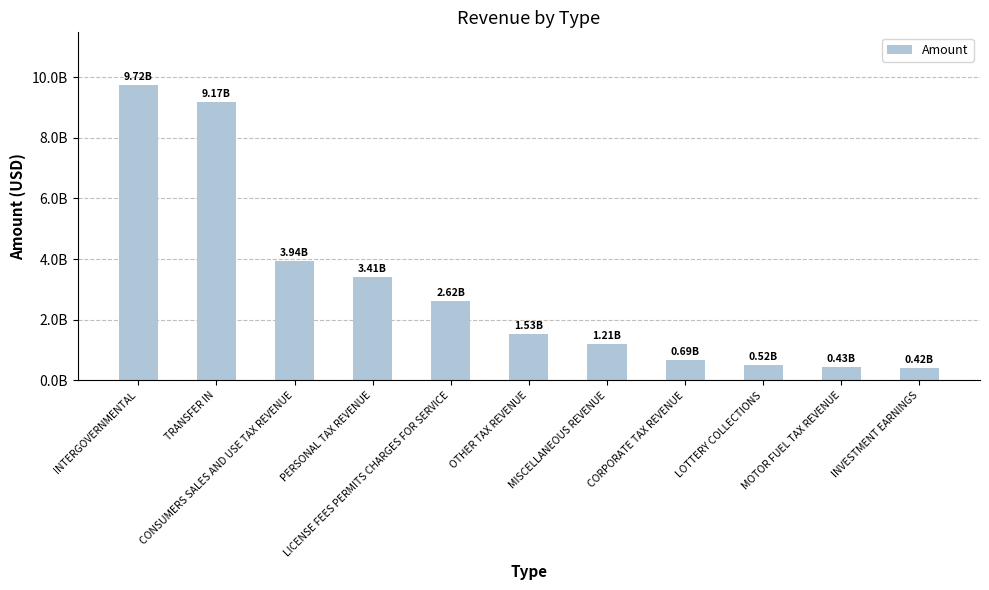

Is it true that the value at PERSONAL TAX REVENUE is 1450792039.5?

False